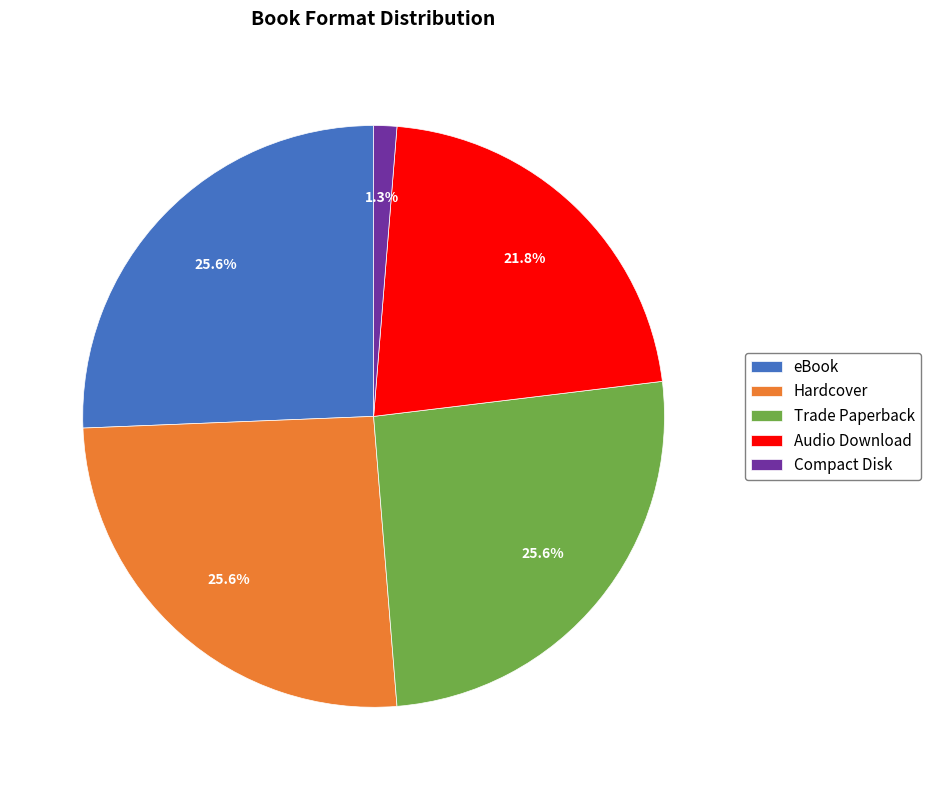

To the nearest percent, what portion does Trade Paperback represent?

26%